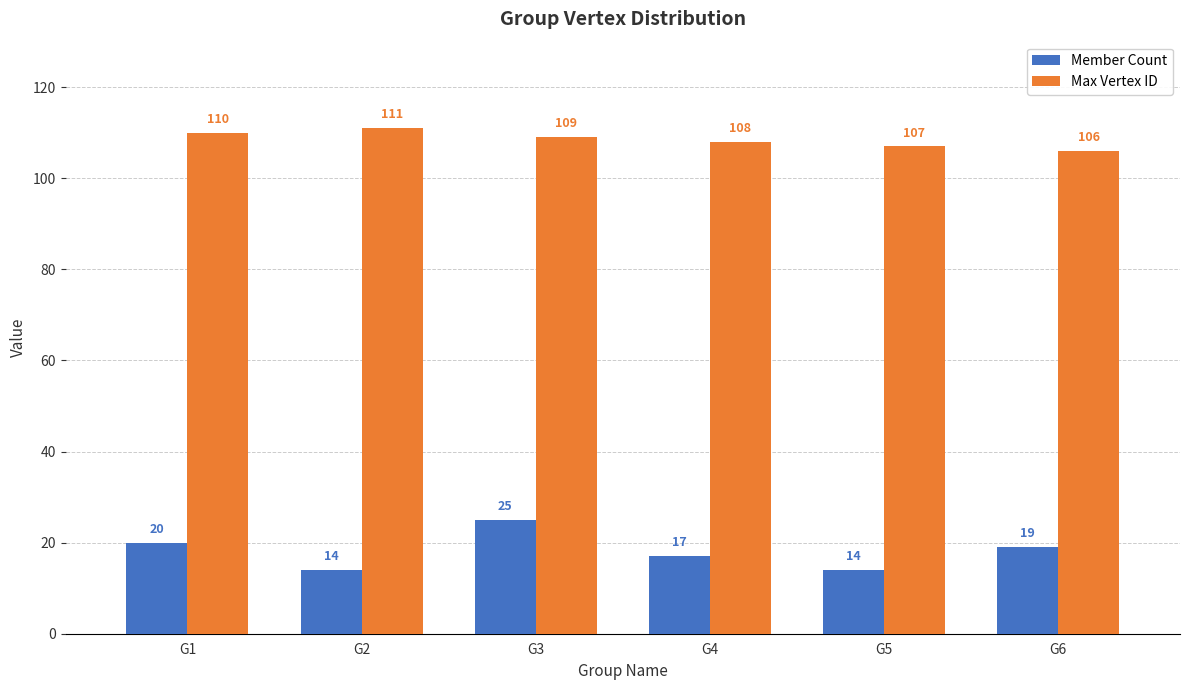

Reading left to right, list all the values displayed in this chart.

Member Count: 20	14	25	17	14	19
Max Vertex ID: 110	111	109	108	107	106